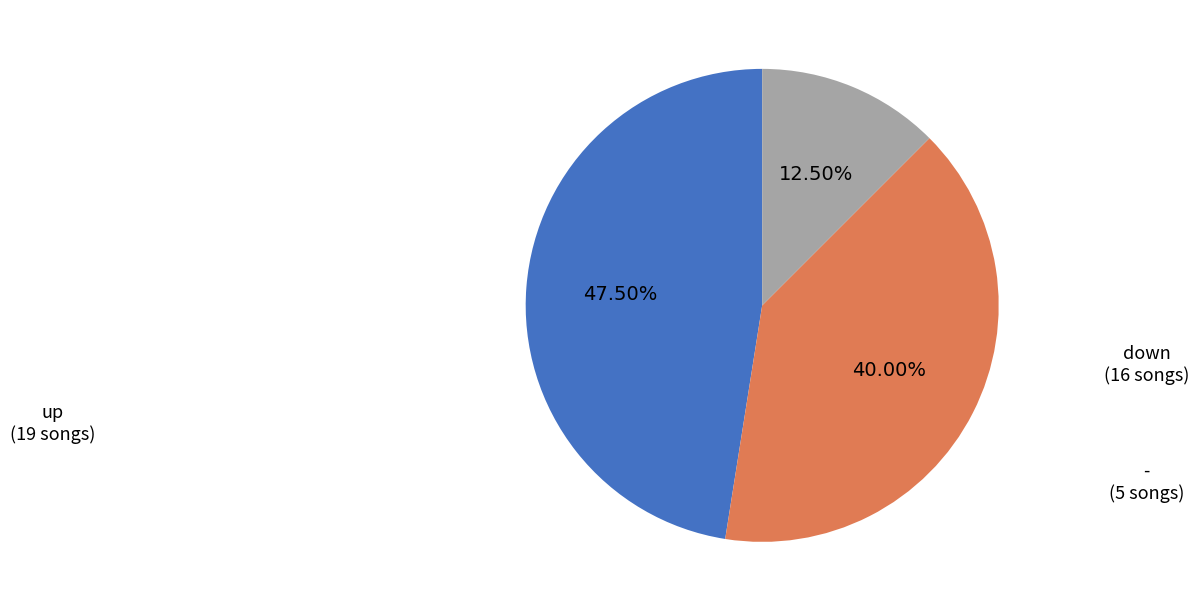

How many segments does this pie chart have?

3